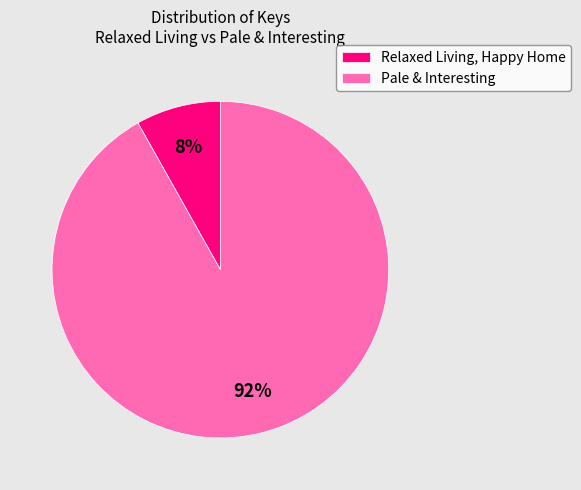

Is the sum of Pale & Interesting and Relaxed Living, Happy Home greater than half?

Yes